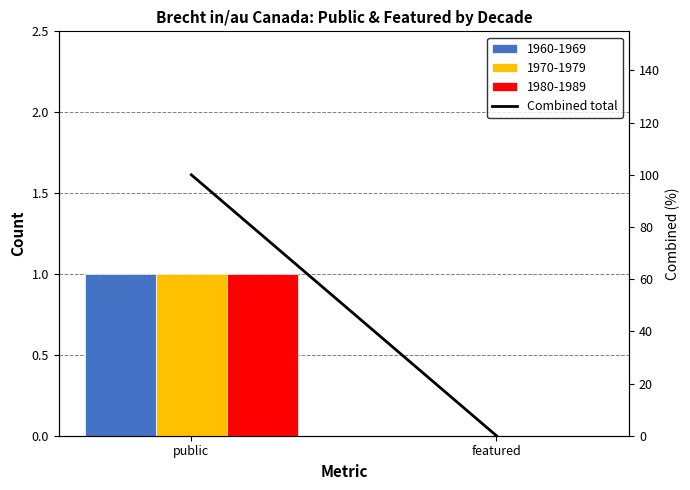

What is the difference between the values at public and featured?

100